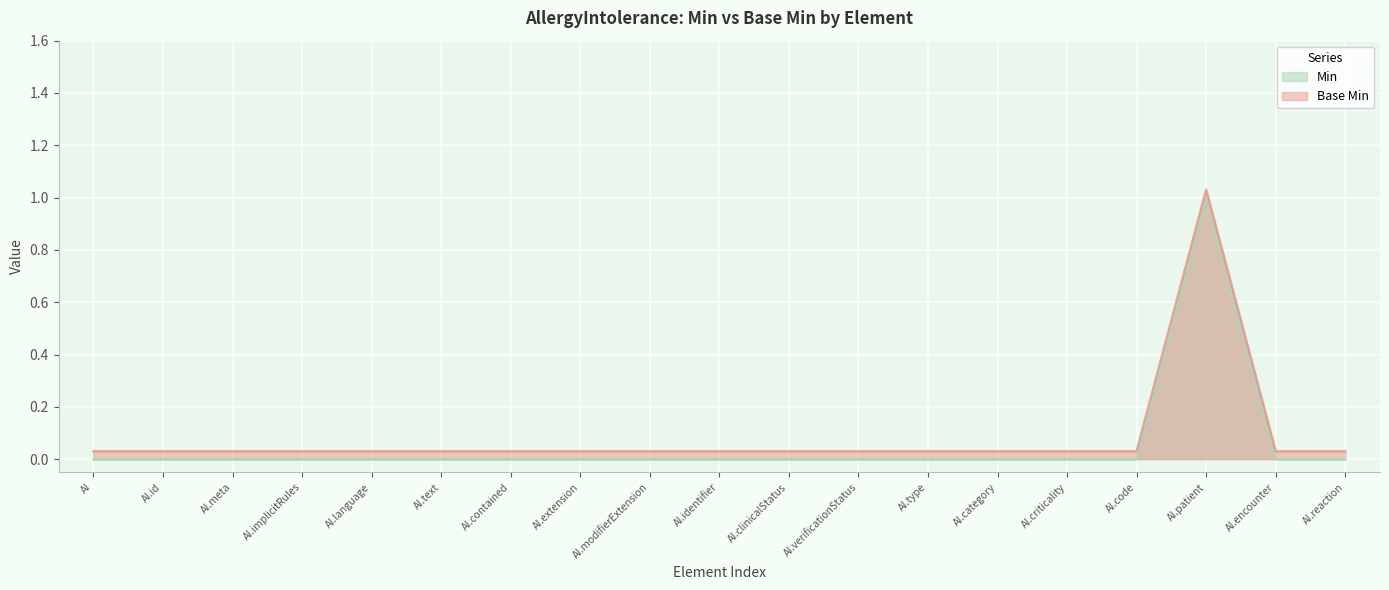

Does the chart display data point markers on the line(s)?

No